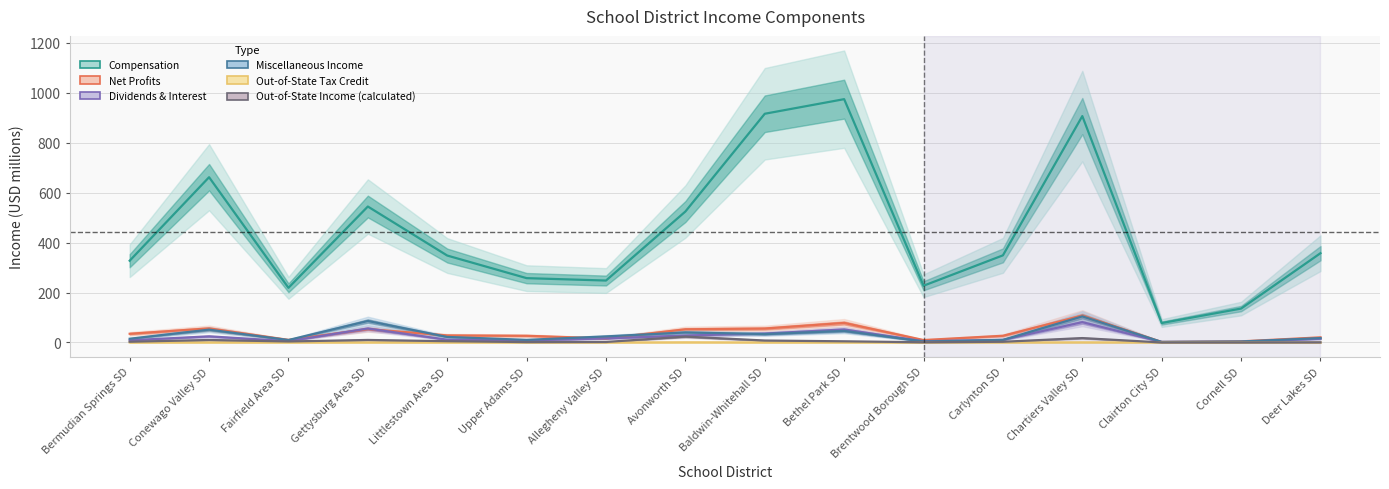

In Out-of-State Income (calculated), how many points are higher than both neighbors (excluding endpoints)?

4